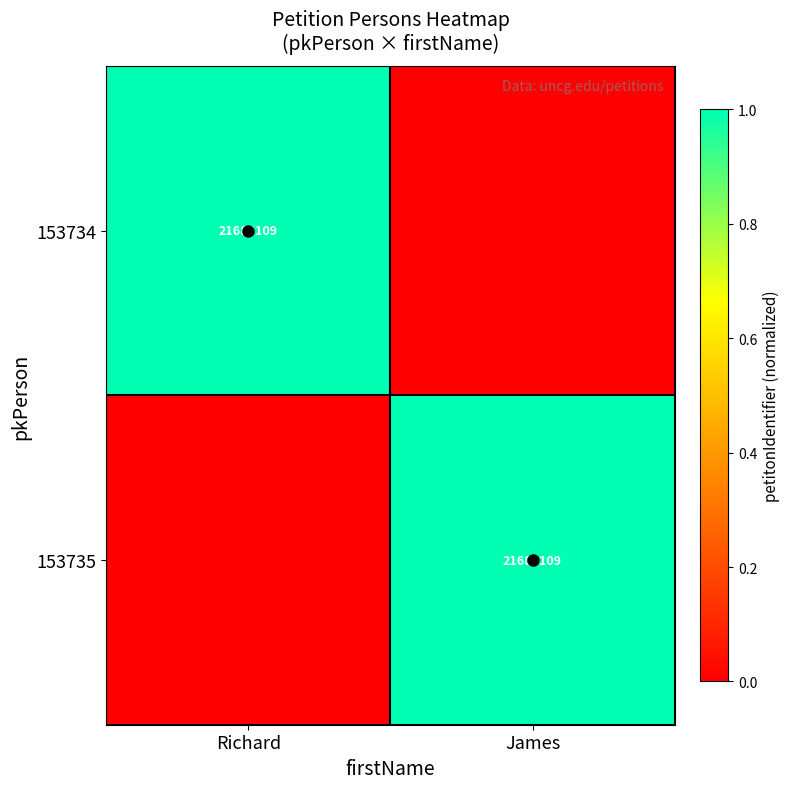

The 153734 series shows 21683109 at Richard. True or false?

True